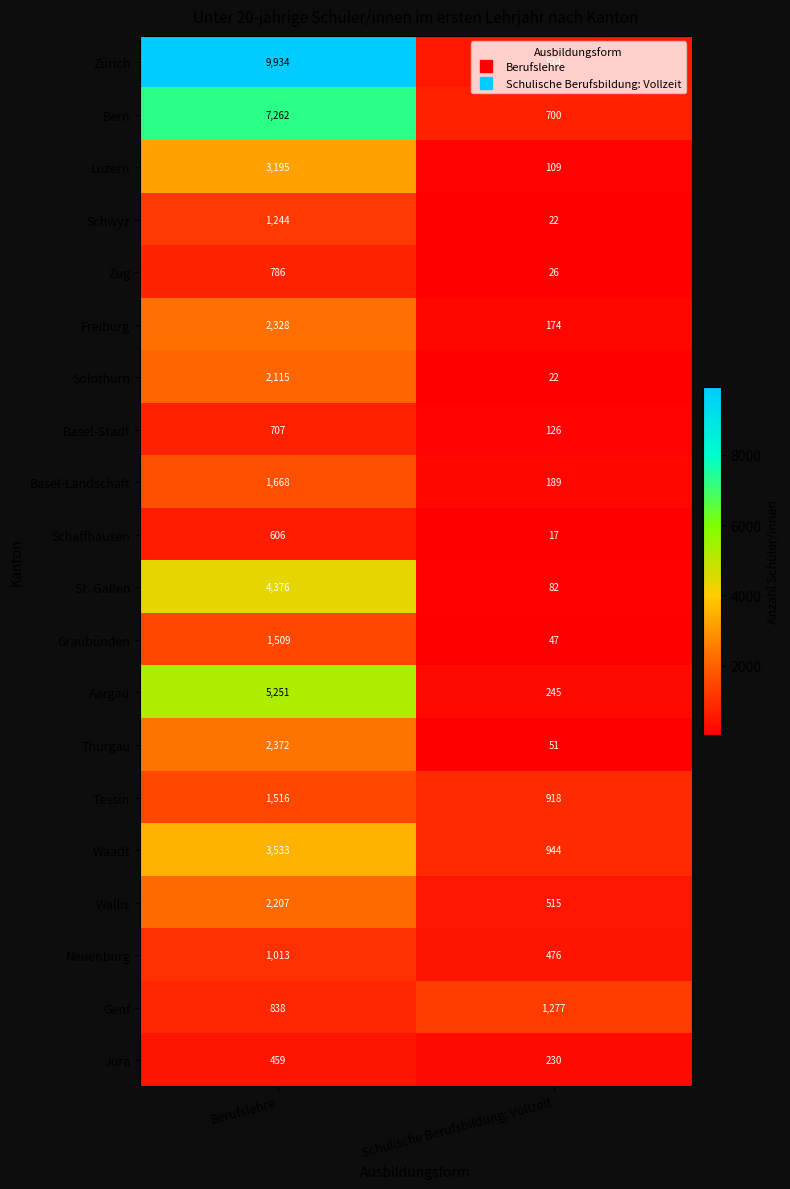

What is the spread (max minus min) of values at Berufslehre?

9475